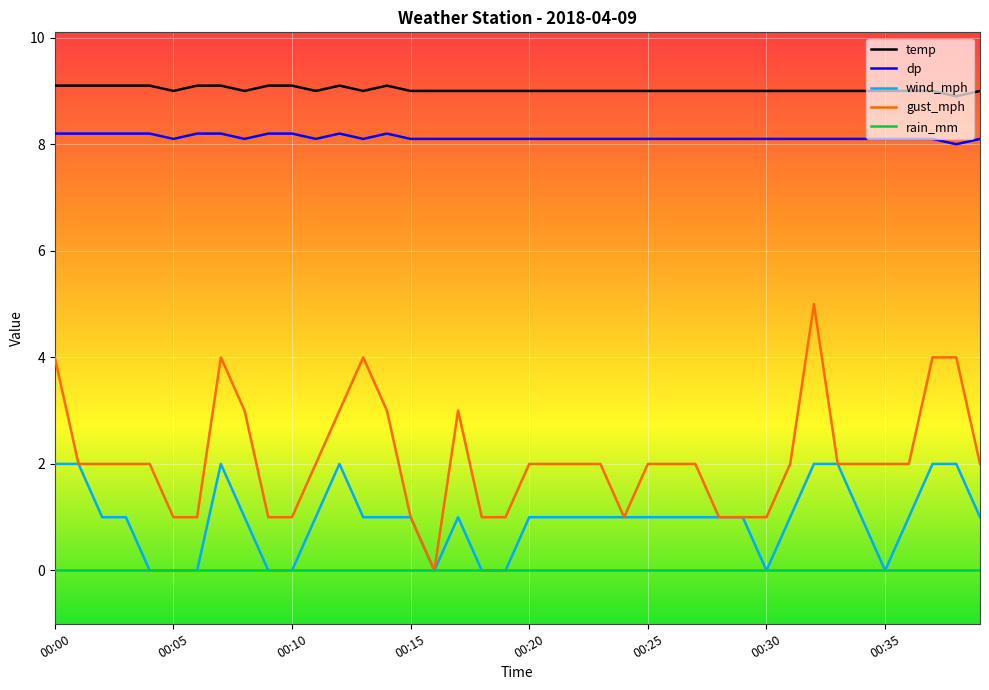

What are all the series names shown in the legend?

temp, dp, wind_mph, gust_mph, rain_mm